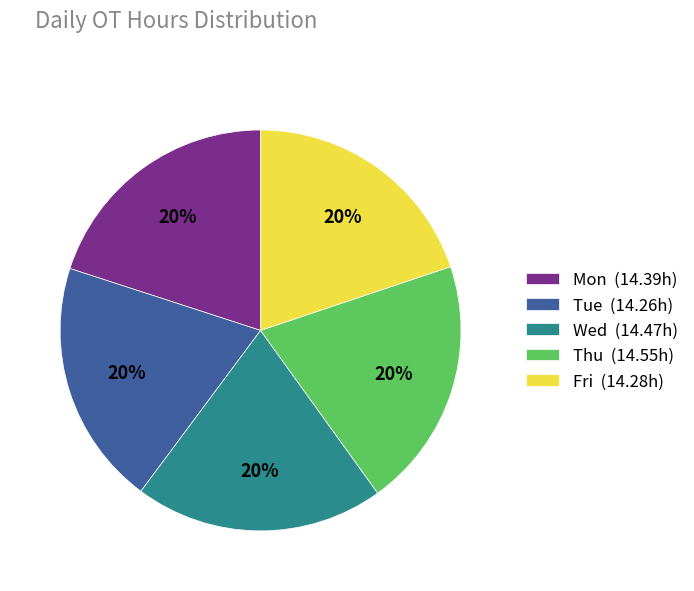

What is the ratio of the value at Thu to the value at Fri?

1.0